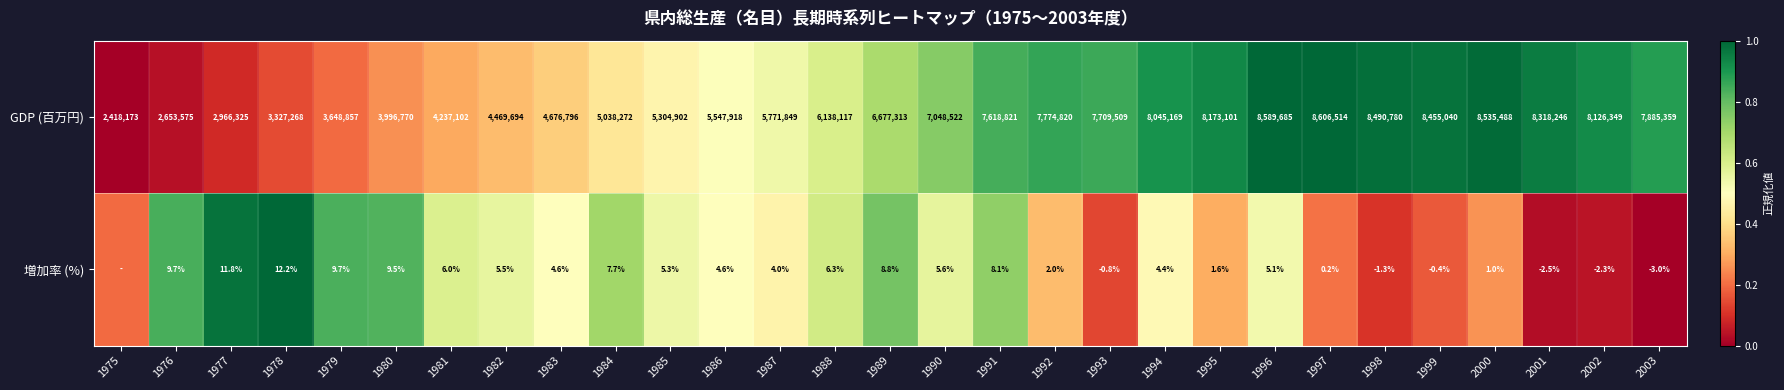

Is the value of GDP (百万円) at 1993 greater than the value of 増加率 (%) at 1991?

Yes